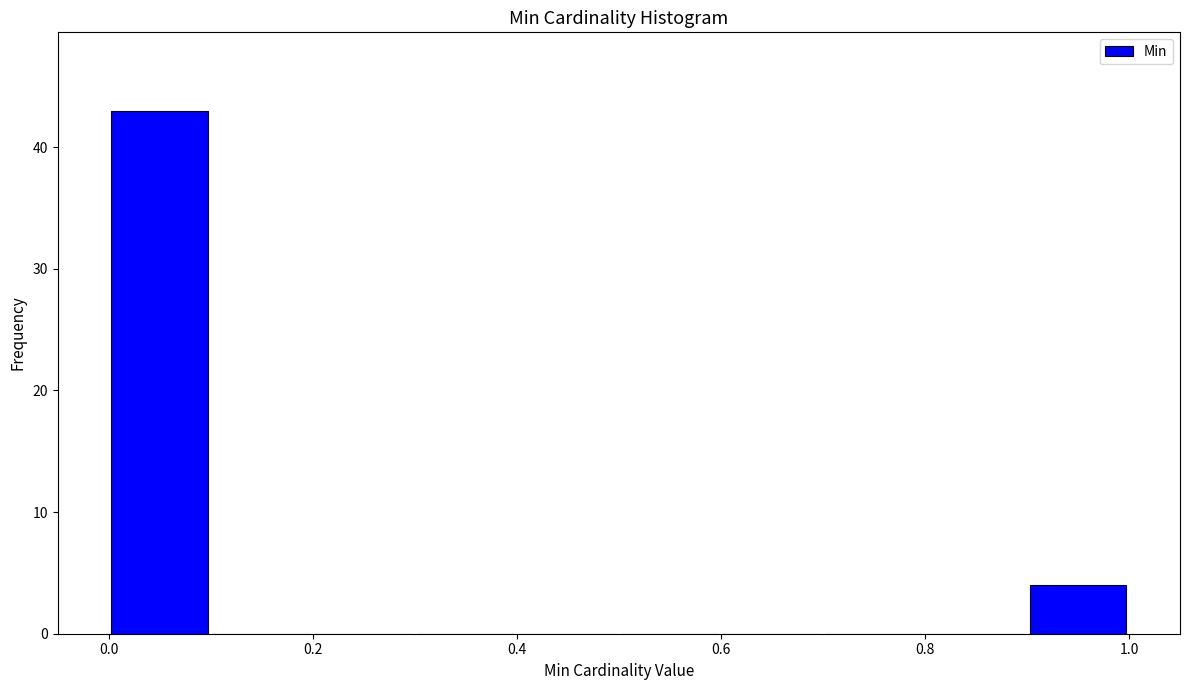

Reading left to right, list every bar in this chart as the range it spans on the x-axis followed by its height. The values are not printed on the chart, so give them approximately, as read against the axis.

0.0 to 0.1: 43
0.1 to 0.2: 0
0.2 to 0.3: 0
0.3 to 0.4: 0
0.4 to 0.5: 0
0.5 to 0.6: 0
0.6 to 0.7: 0
0.7 to 0.8: 0
0.8 to 0.9: 0
0.9 to 1.0: 4